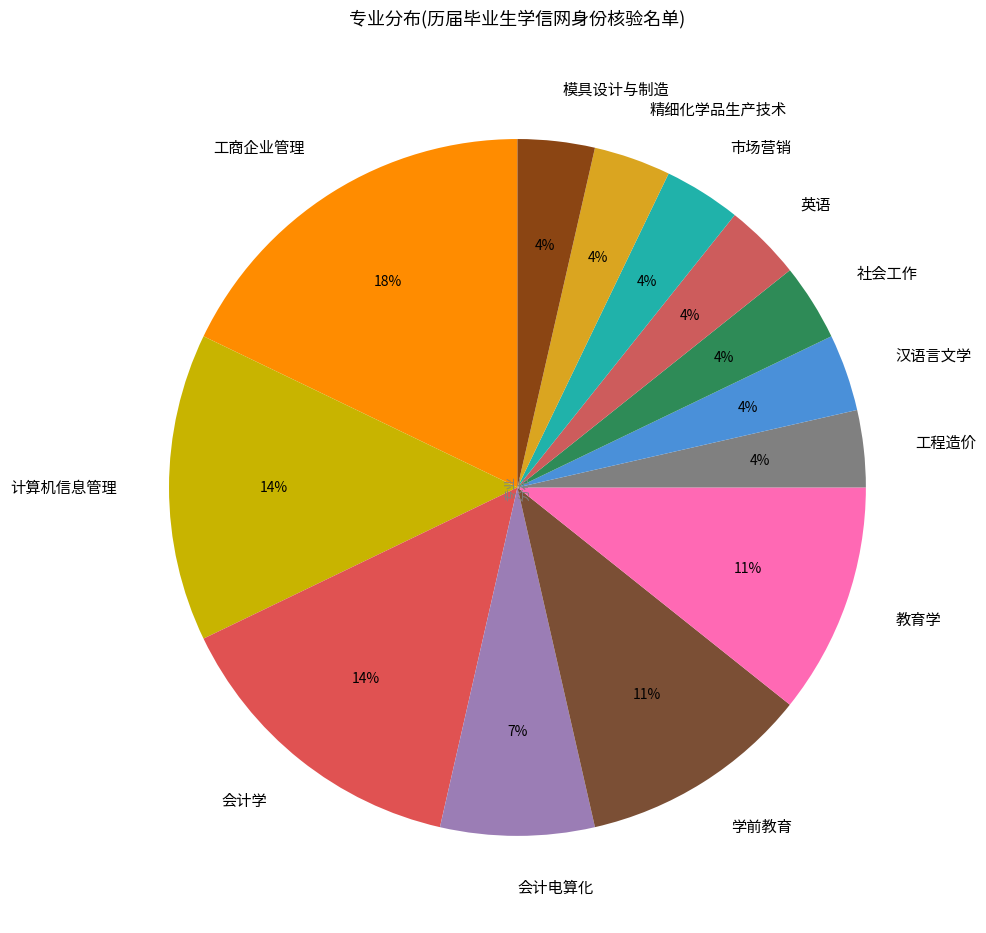

Between 学前教育 and 工商企业管理, which is larger?

工商企业管理